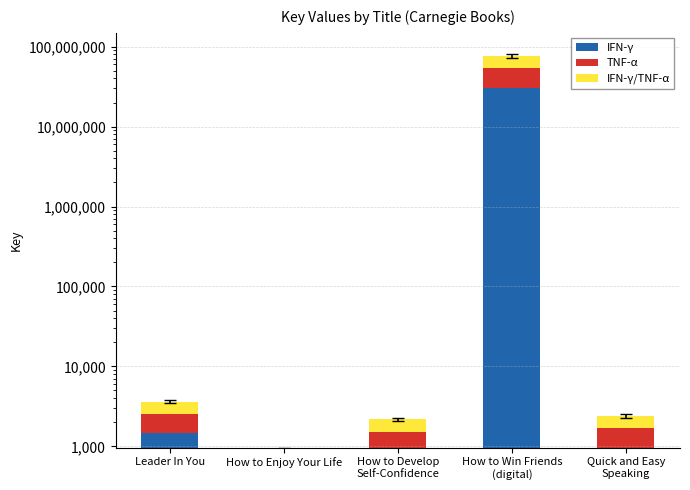

What is the greatest value displayed?

30607045.6